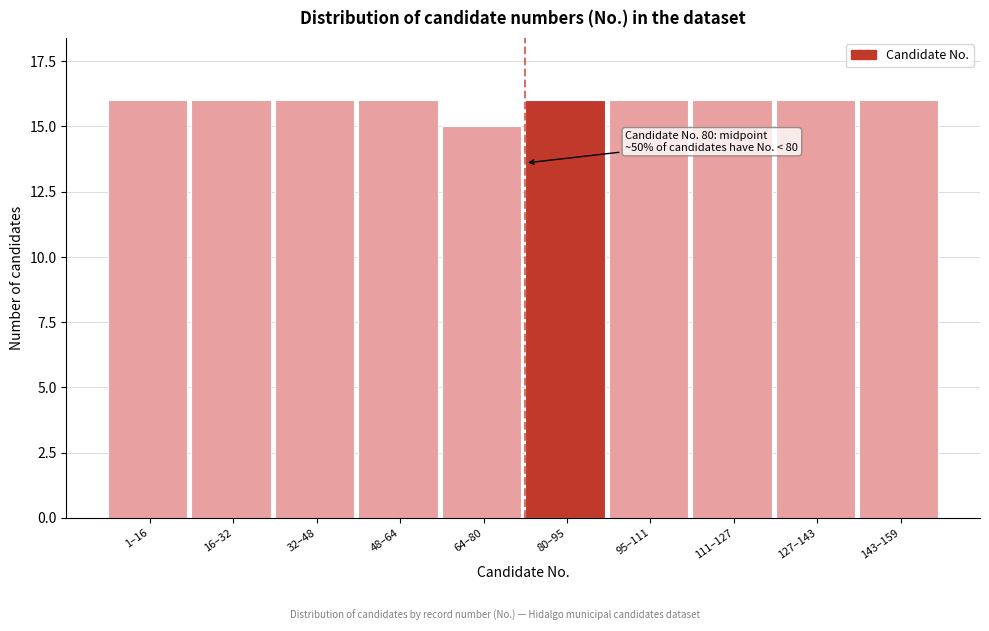

Reading right to left, list all the values displayed in this chart.

143–159=16	127–143=16	111–127=16	95–111=16	80–95=16	64–80=15	48–64=16	32–48=16	16–32=16	1–16=16